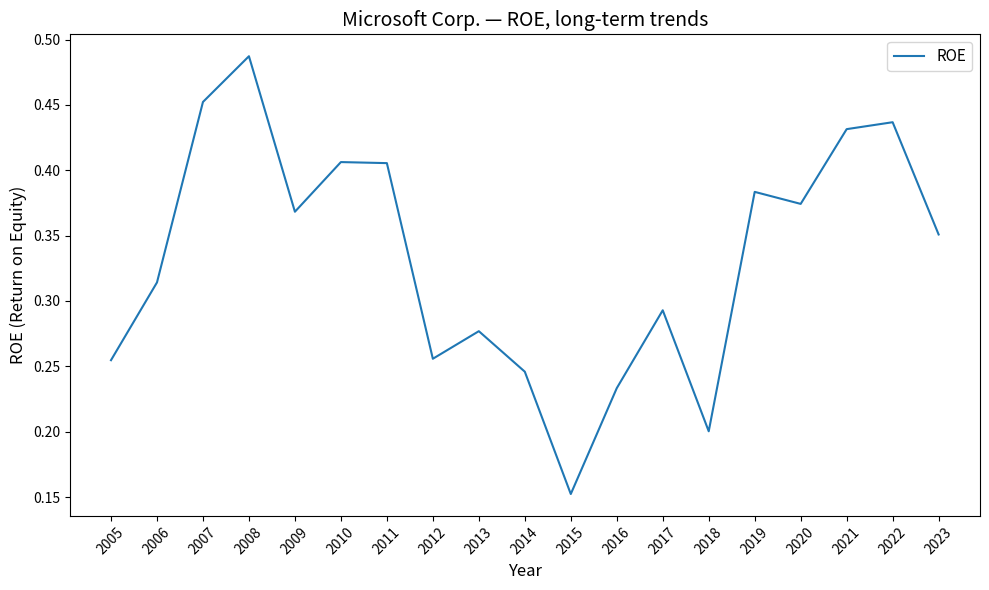

Which has a higher value, 2015 or 2016?

2016